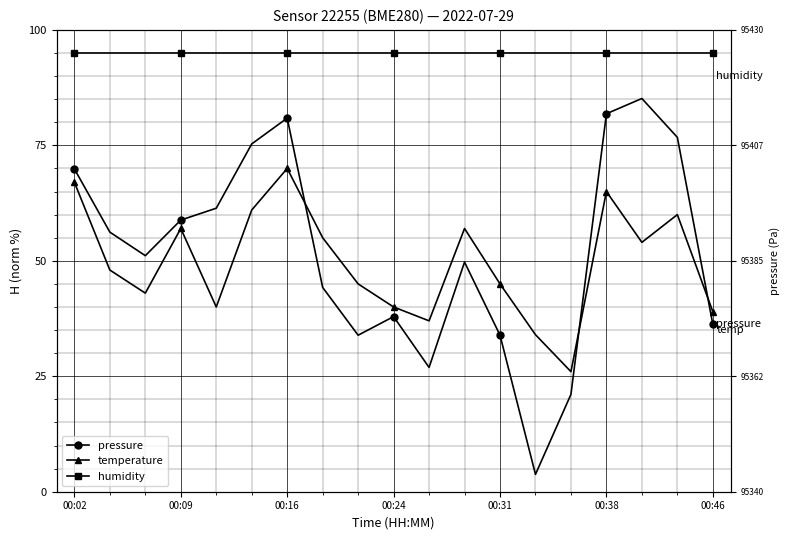

List the labels in order of temperature value, smallest first.

14, 13, 10, 18, 00:31, 9, 00:16, 8, 12, 00:09, 16, 7, 00:24, 11, 17, 00:38, 15, 00:02, 00:46